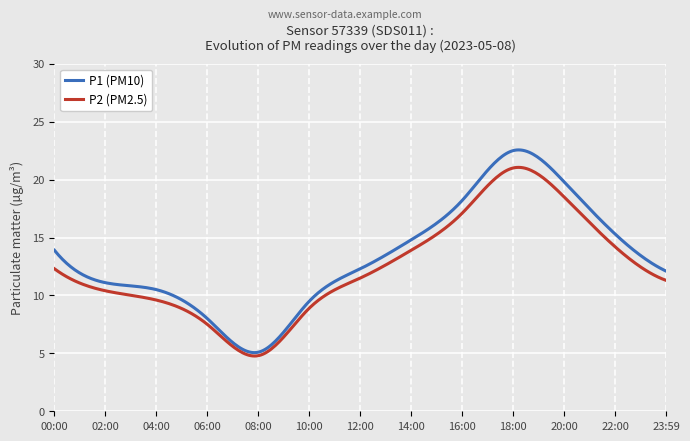

Does the chart display data point markers on the line(s)?

No